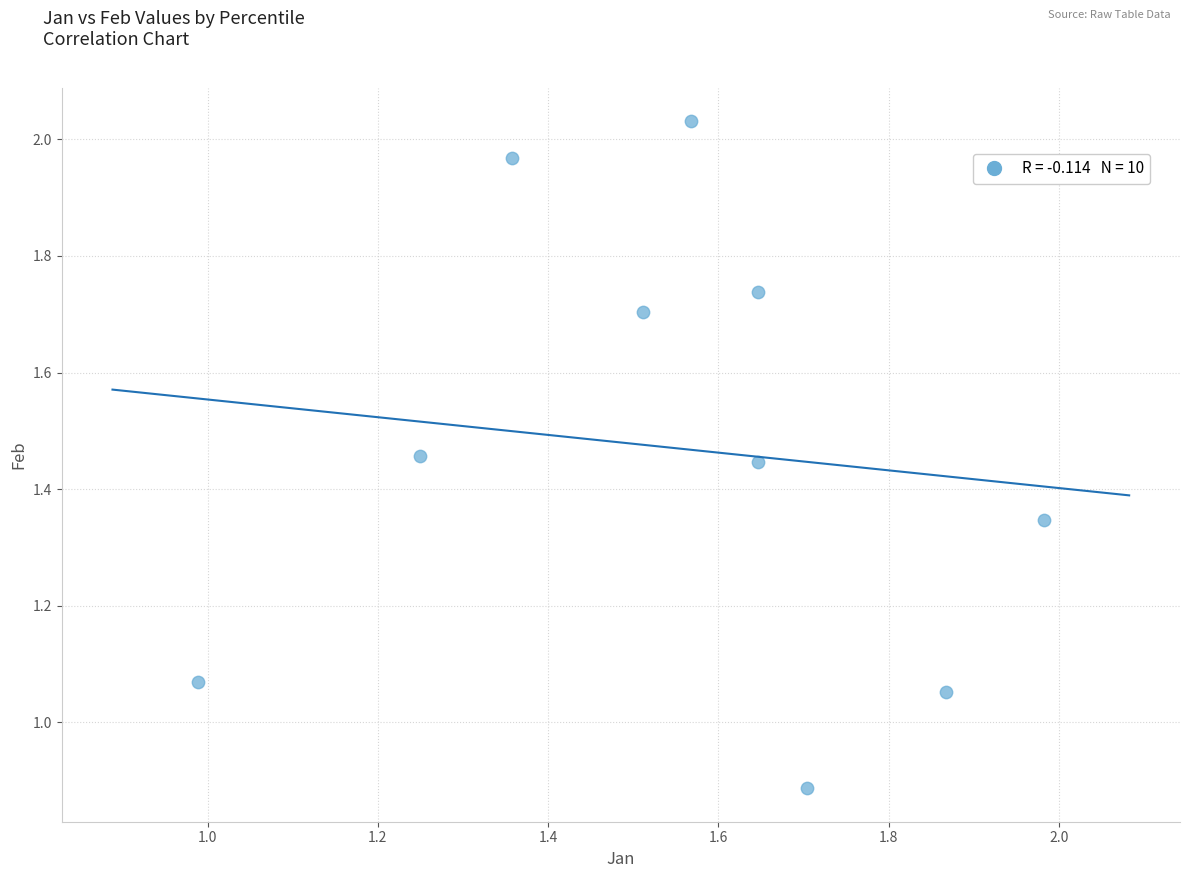

What is the average X value?

1.6